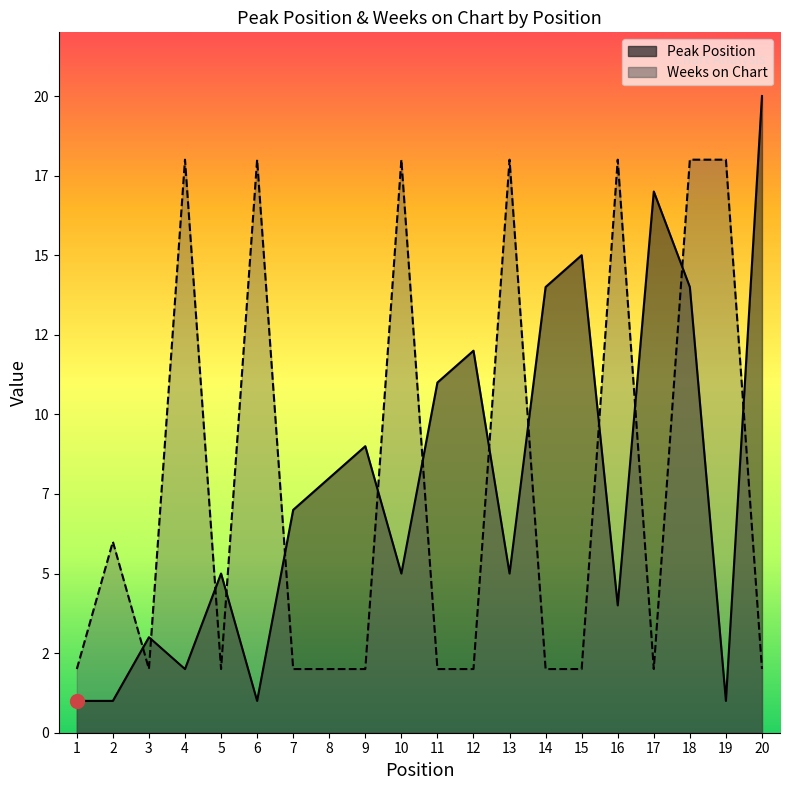

Reading left to right, what are all the values shown in this chart?

Peak Position: 1=1	2=1	3=3	4=2	5=5	6=1	7=7	8=8	9=9	10=5	11=11	12=12	13=5	14=14	15=15	16=4	17=17	18=14	19=1	20=20
Weeks on Chart: 1=2	2=6	3=2	4=18	5=2	6=18	7=2	8=2	9=2	10=18	11=2	12=2	13=18	14=2	15=2	16=18	17=2	18=18	19=18	20=2